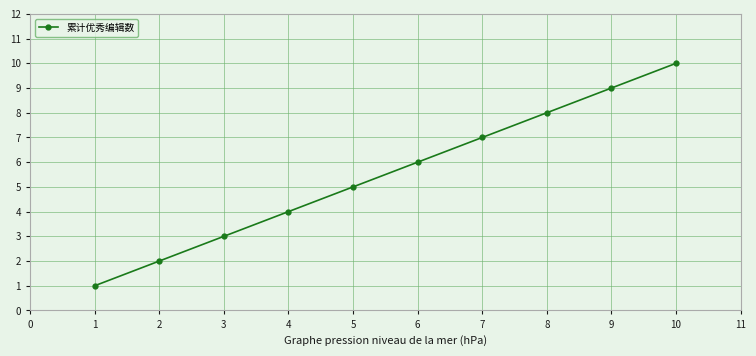

How many lines are shown in the chart?

1